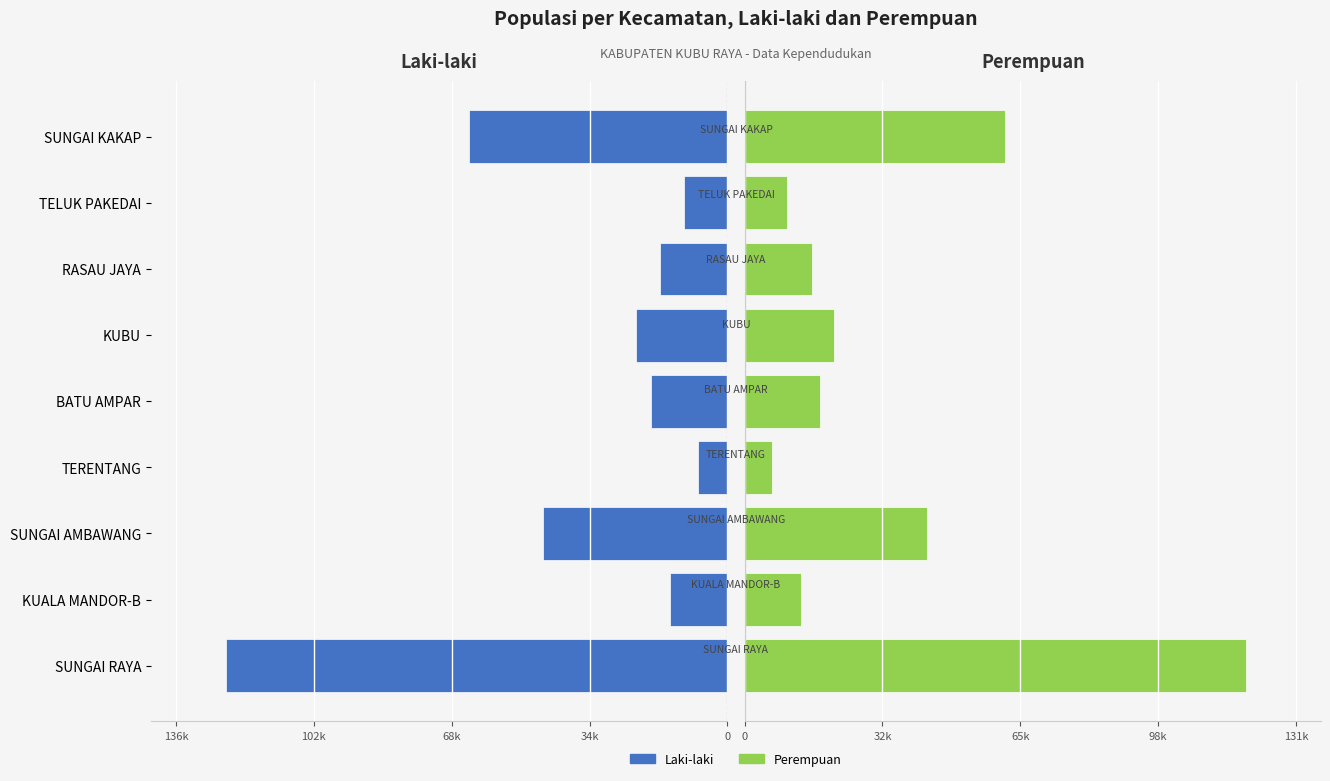

How many data points in LAKI-LAKI are less than 18878?

4